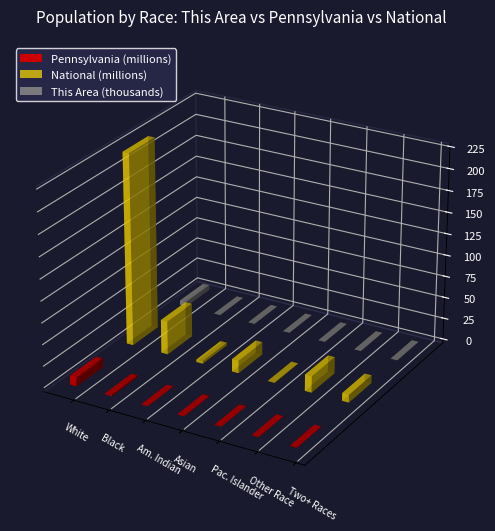

Reading left to right, transcribe all the data shown in this chart.

This Area: White alone=5350	Black or African American alone=23	American Indian and Alaska Native=10	Asian alone=25	Native Hawaiian and Other Pacific=3	Some Other Race alone=25	Two or More Races=53
Pennsylvania: White alone=10406288	Black or African American alone=1377689	American Indian and Alaska Native=26843	Asian alone=349088	Native Hawaiian and Other Pacific=3653	Some Other Race alone=300983	Two or More Races=237835
National: White alone=223553265	Black or African American alone=38929319	American Indian and Alaska Native=2932248	Asian alone=14674252	Native Hawaiian and Other Pacific=540013	Some Other Race alone=19107368	Two or More Races=9009073